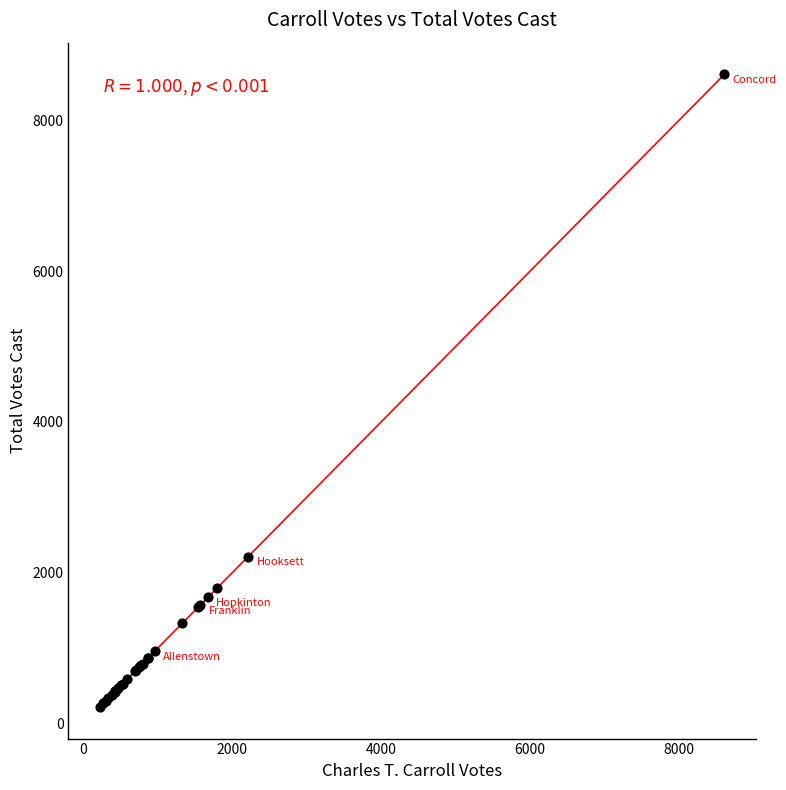

What Y value in the scatter plot is closest to 4416?

2215